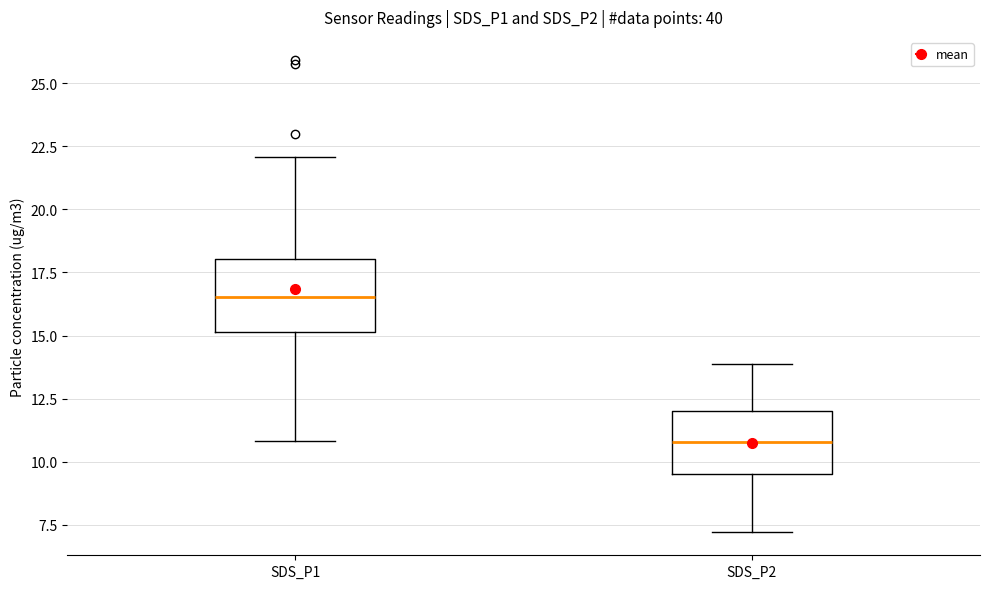

Where does the median line of the box for SDS_P1 sit on the y-axis? The values are not printed on the chart, so give them approximately, as read against the axis.

16.5